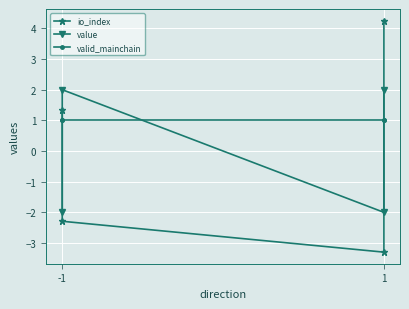

How many negative values does the io_index series have?

2